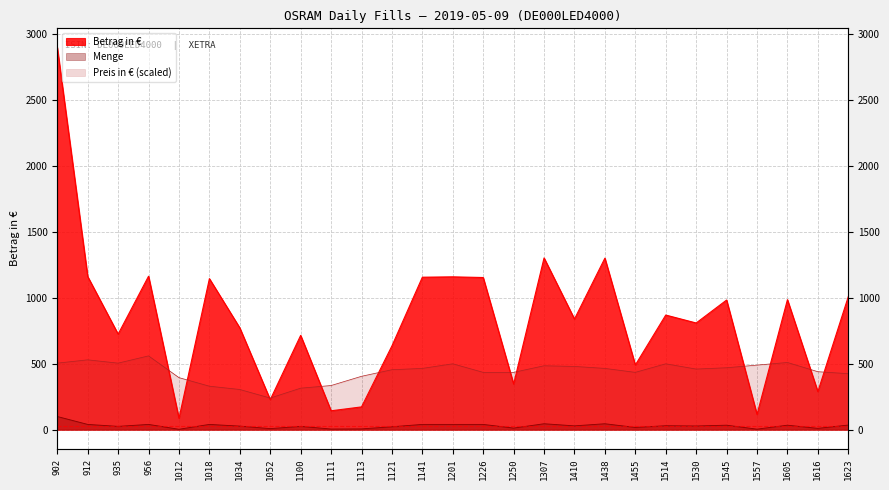

Which series changed the most between 1034 and 1623?

Betrag in €